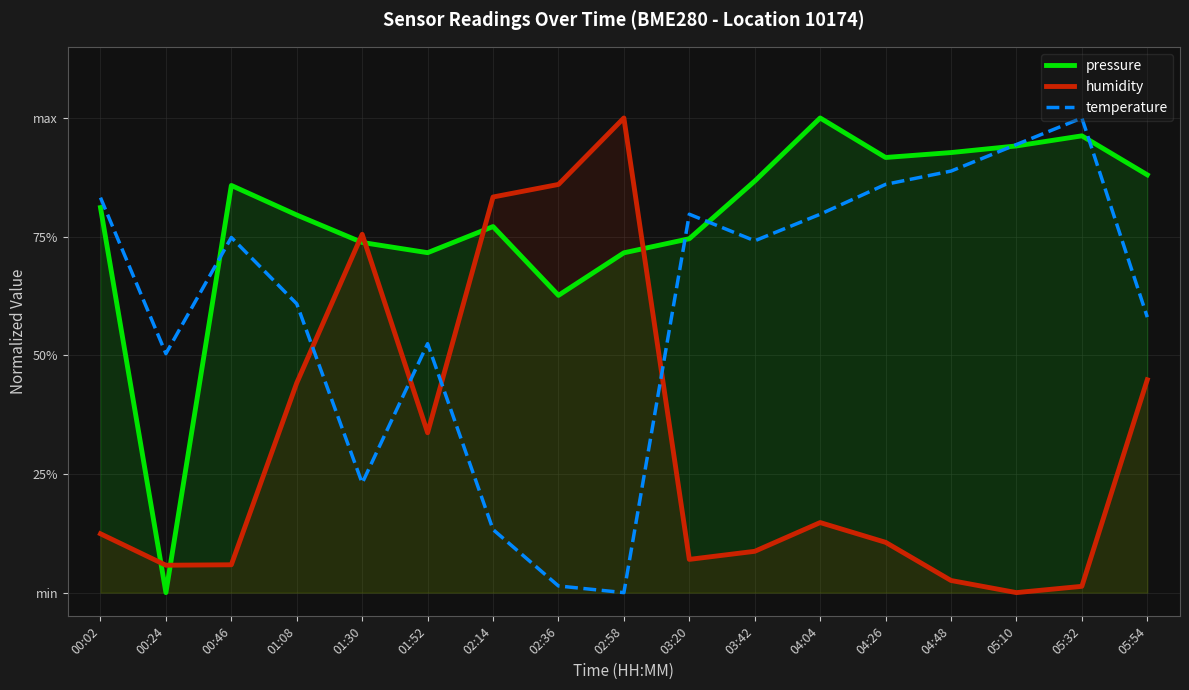

What position from the left is 04:26?

13